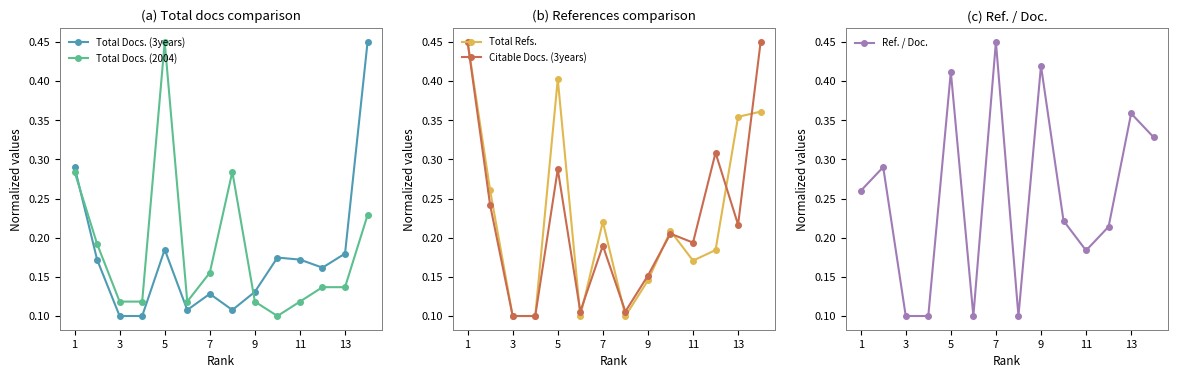

True or false: Total Docs. (3years) has more than 1 interior local peaks.

True